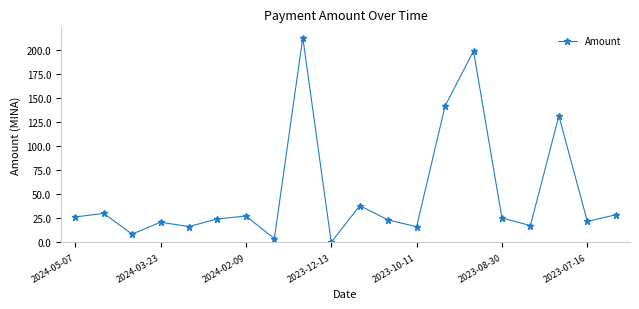

Is this an area chart (filled region under the line)?

No